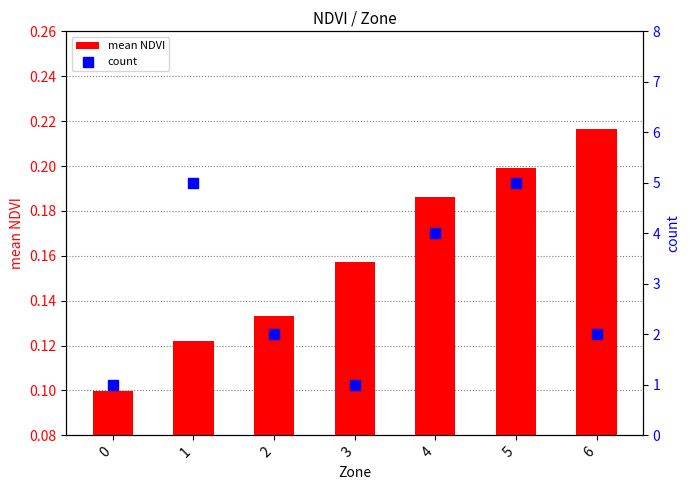

What is the total value across all series at 4?

4.2